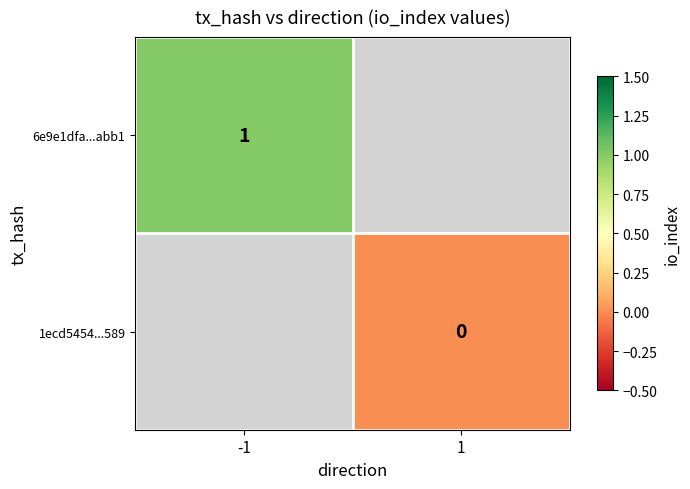

Is the value of 1ecd5454...589 at 1 greater than the value of 6e9e1dfa...abb1 at -1?

No